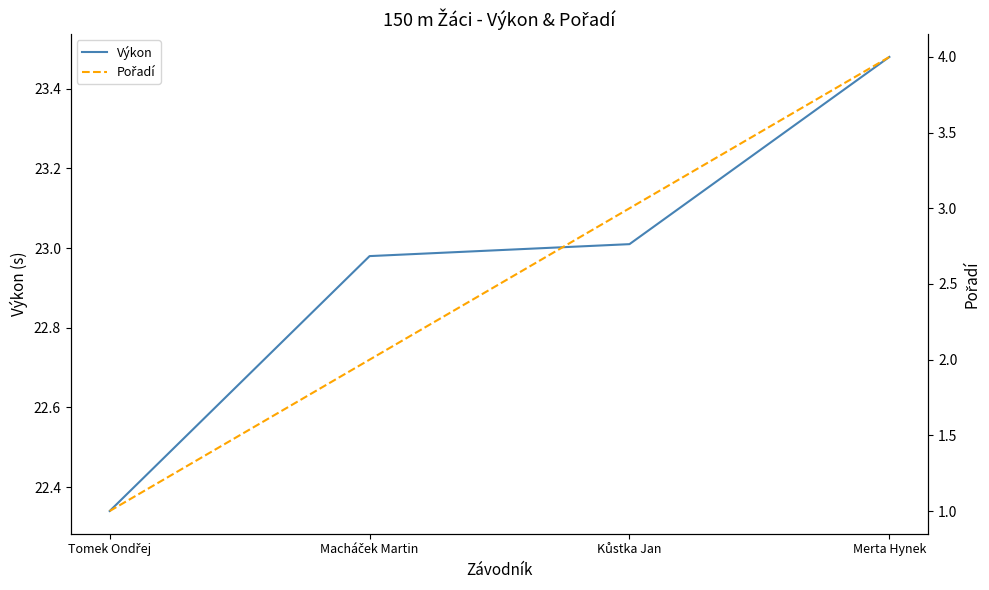

True or false: Pořadí has a value of 1.0 at Tomek Ondřej.

True